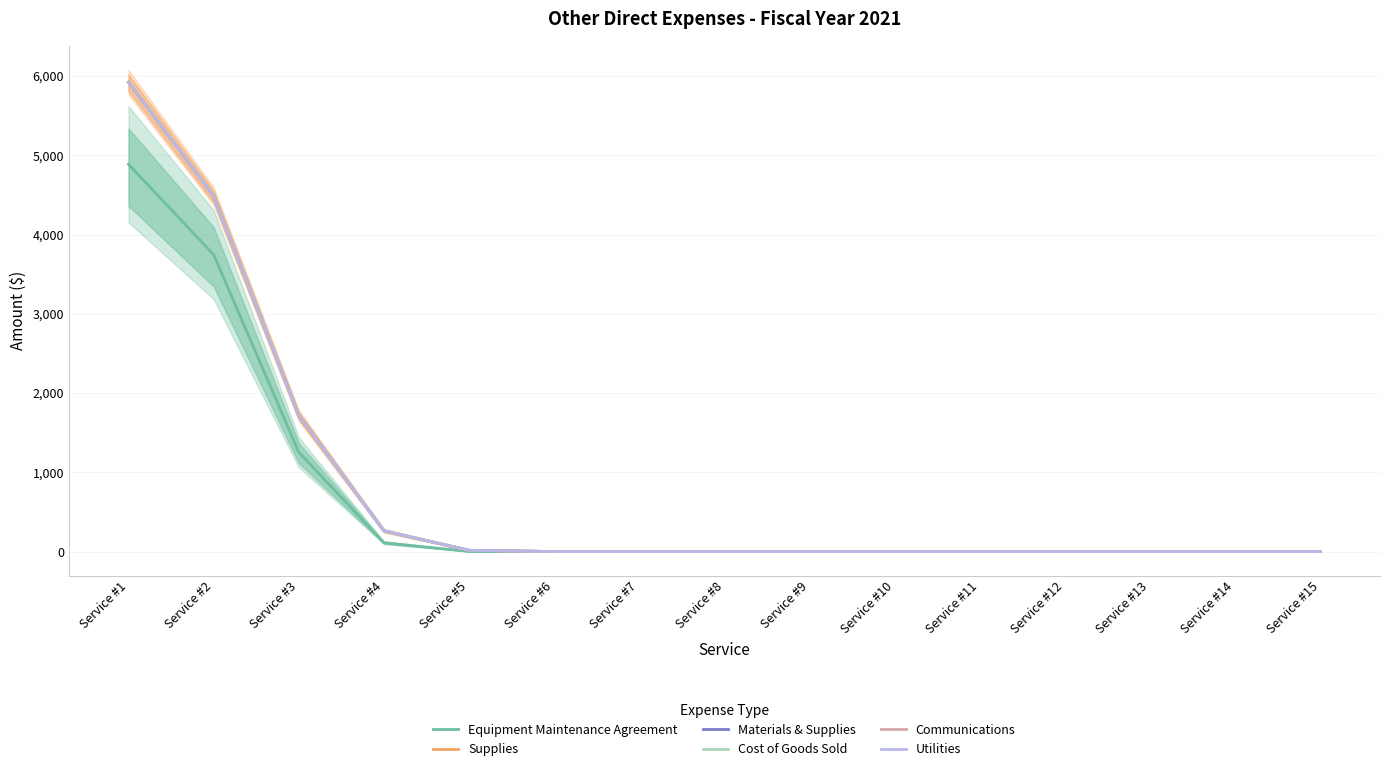

True or false: Utilities has a value of -3865.7 at Service #10.

False